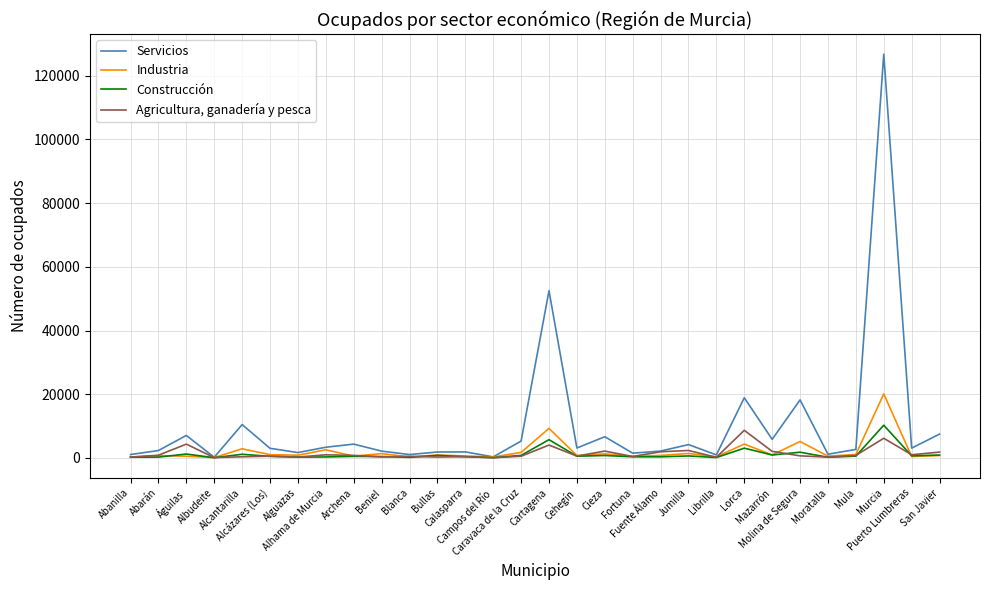

Which series has the widest spread of values?

Servicios